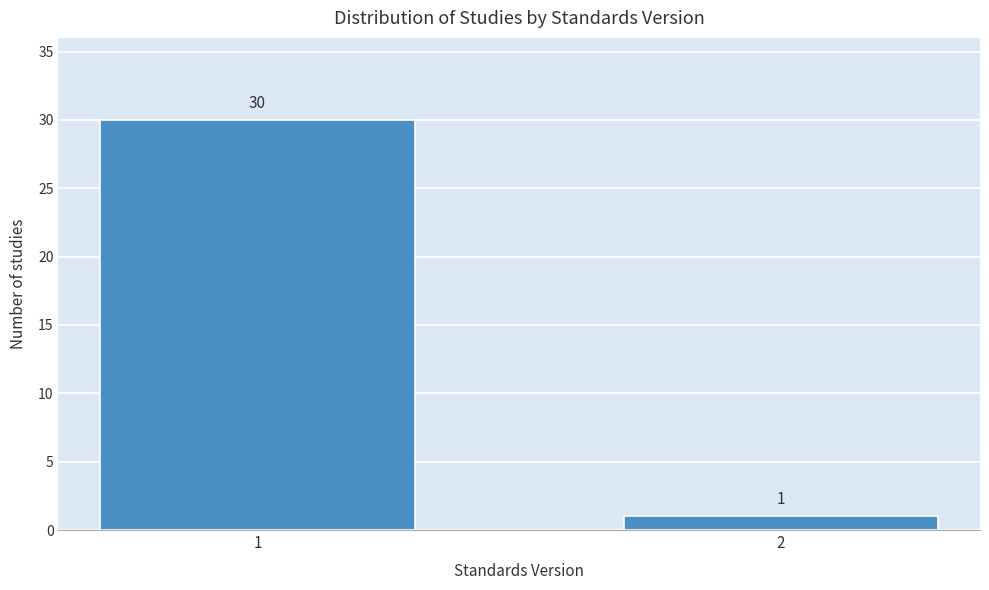

Reading left to right, transcribe all the data shown in this chart.

30	1